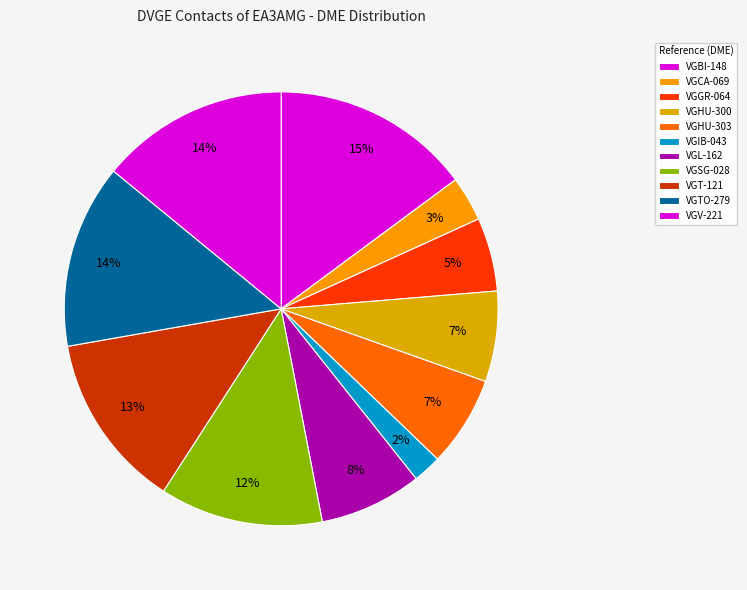

What is the smallest slice in the pie chart?

VGIB-043